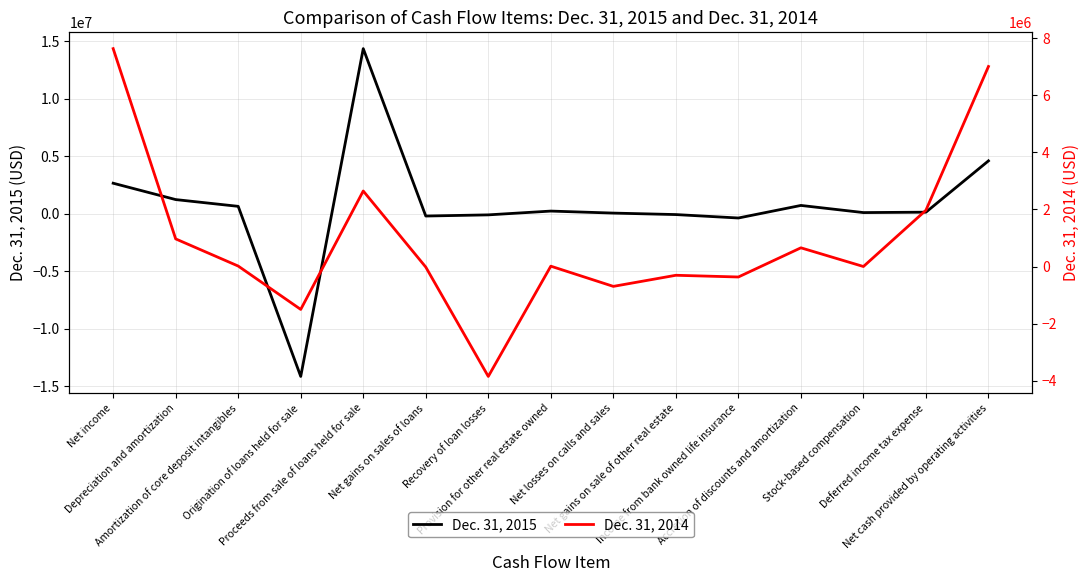

In Dec. 31, 2015, how many points are lower than both neighbors (excluding endpoints)?

4